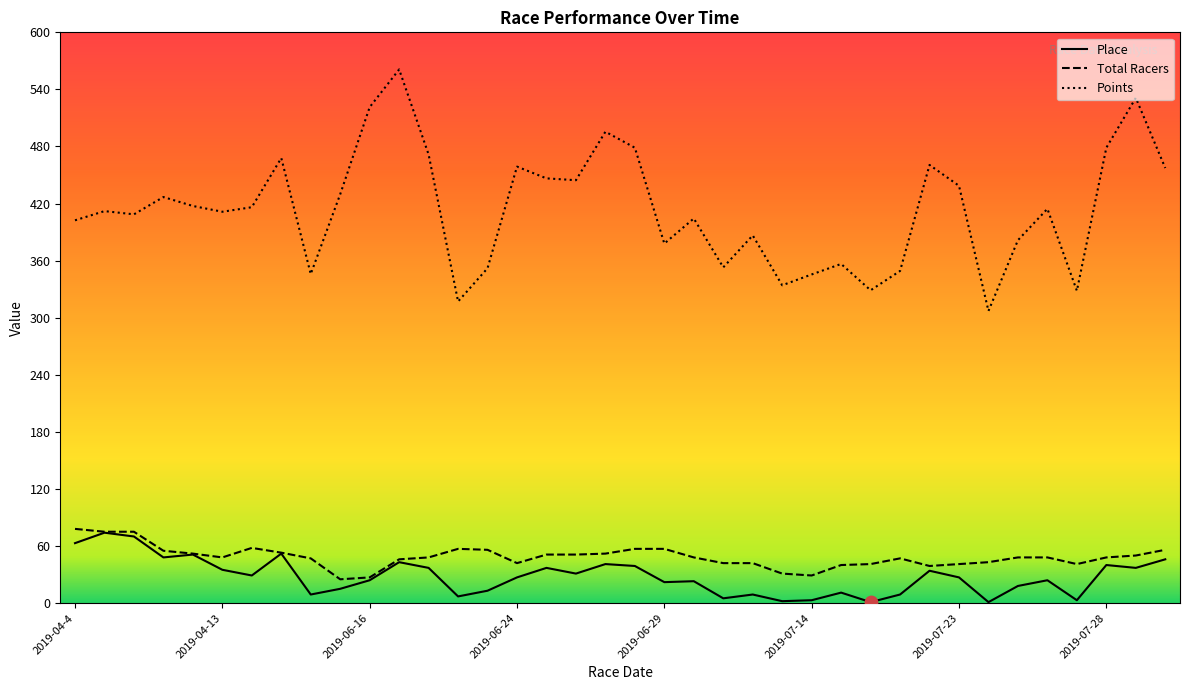

Which series has the widest spread of values?

Points